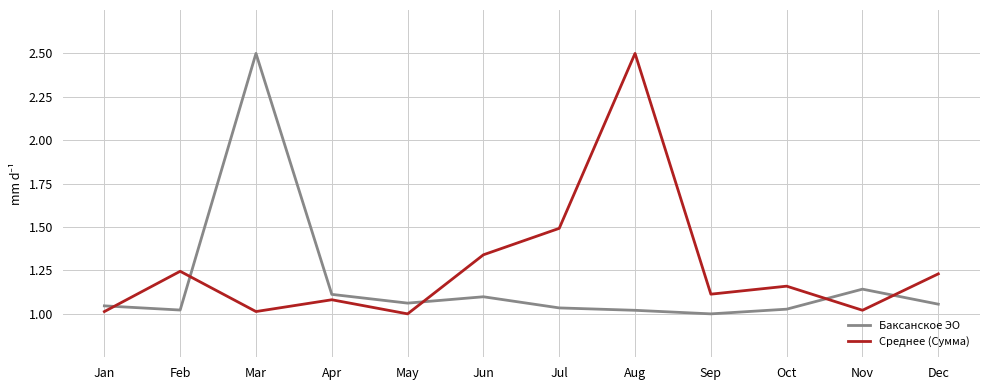

How many categories are shown in the chart?

12